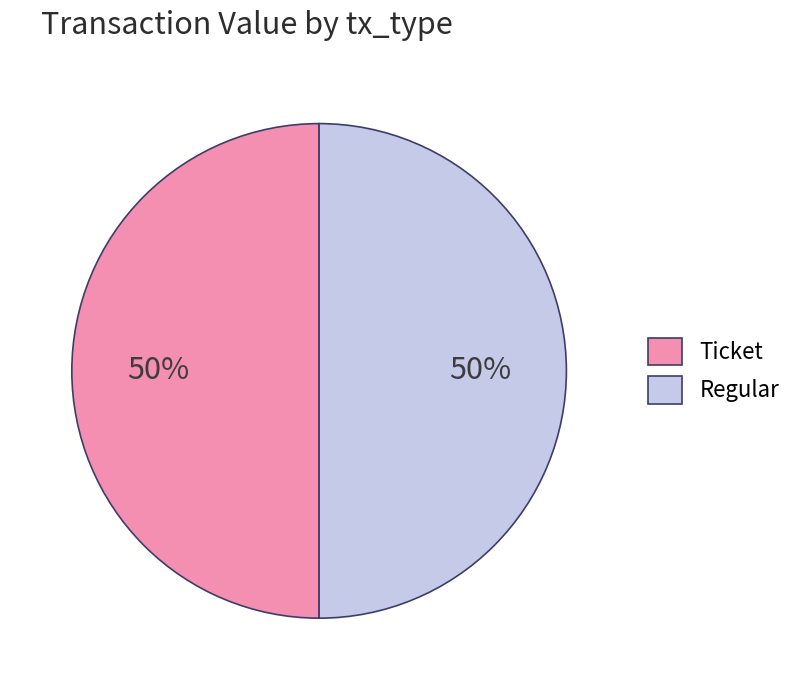

To the nearest percent, what is the average slice percentage?

50%